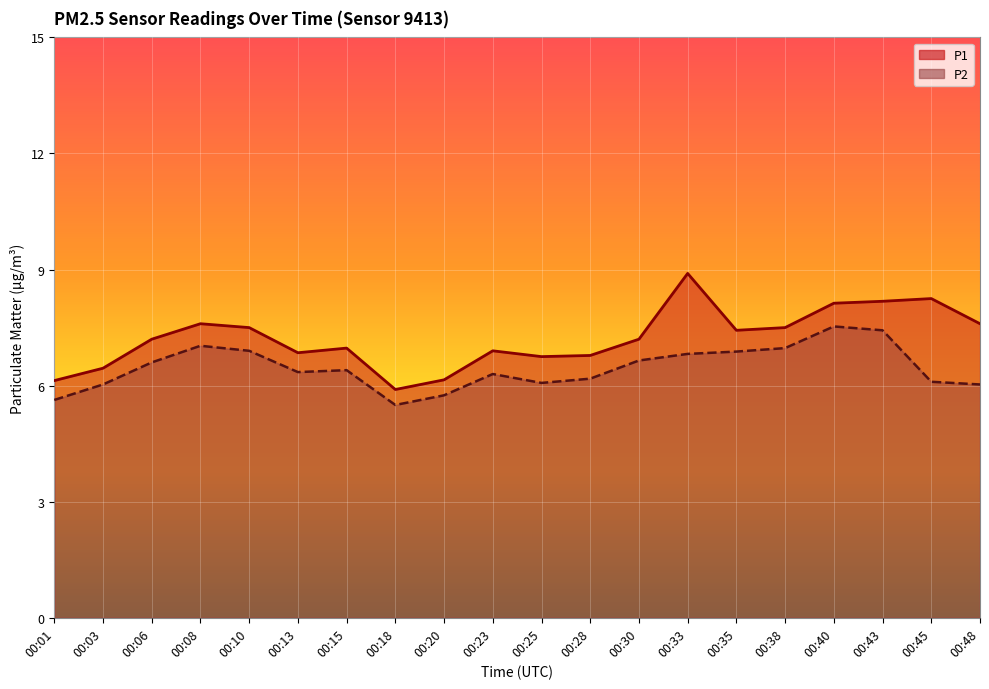

True or false: P2 and P1 intersect in this chart.

False